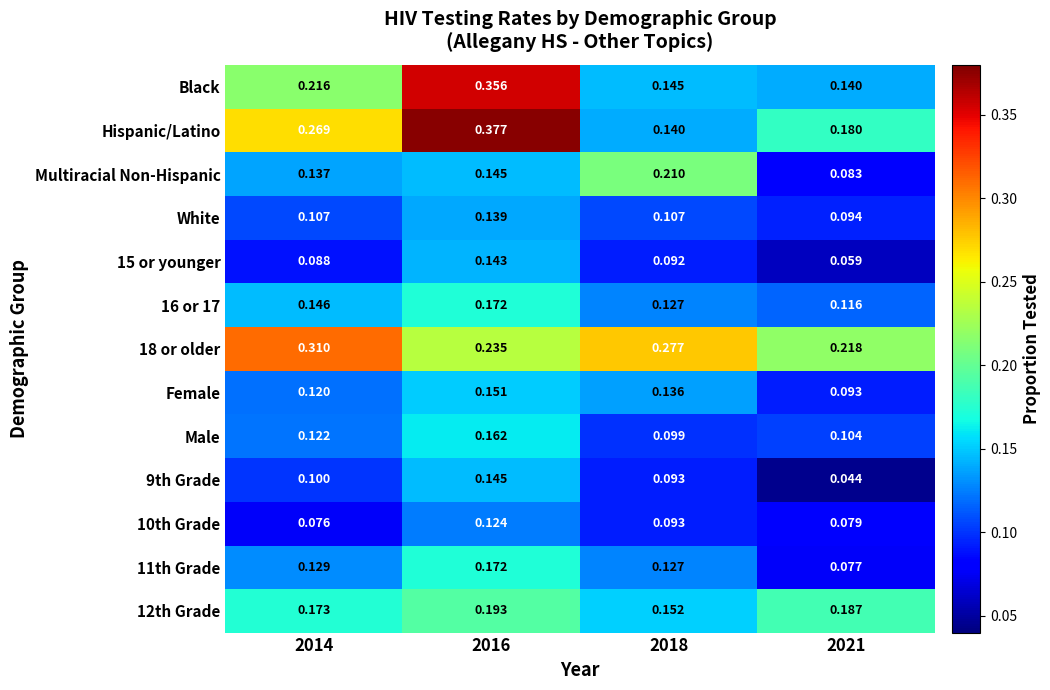

Which series has the largest range (max minus min)?

Hispanic/Latino